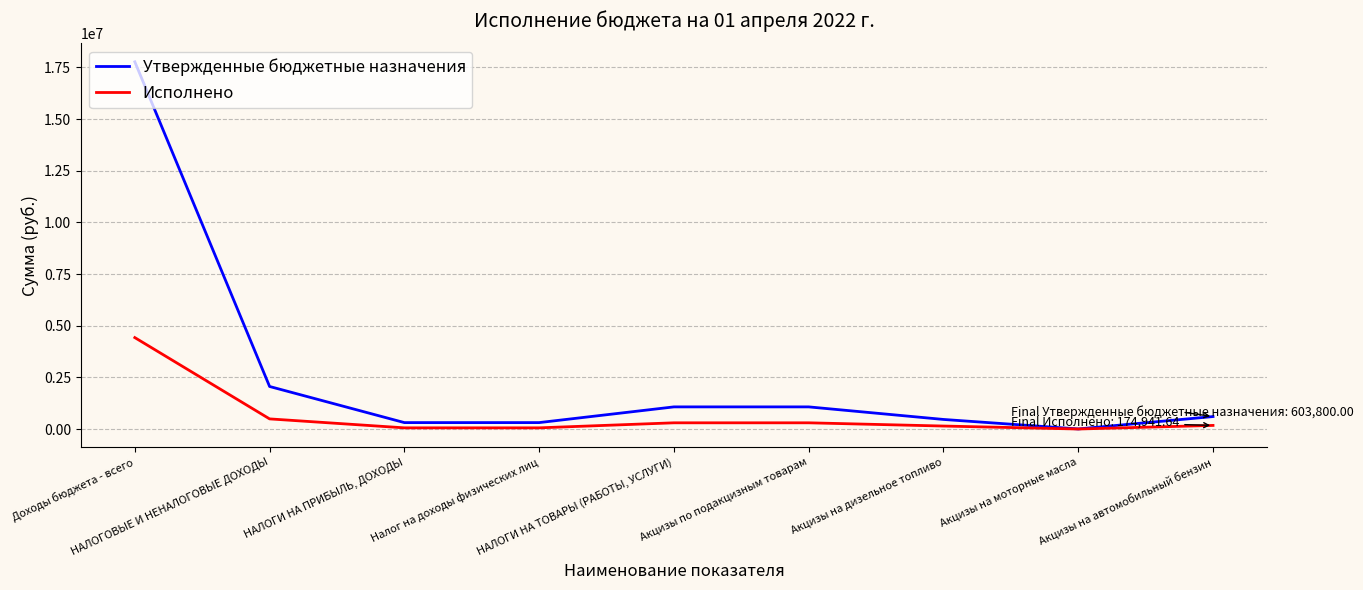

Rank the series at НАЛОГИ НА ТОВАРЫ (РАБОТЫ, УСЛУГИ) from lowest to highest value.

Исполнено, Утвержденные бюджетные назначения